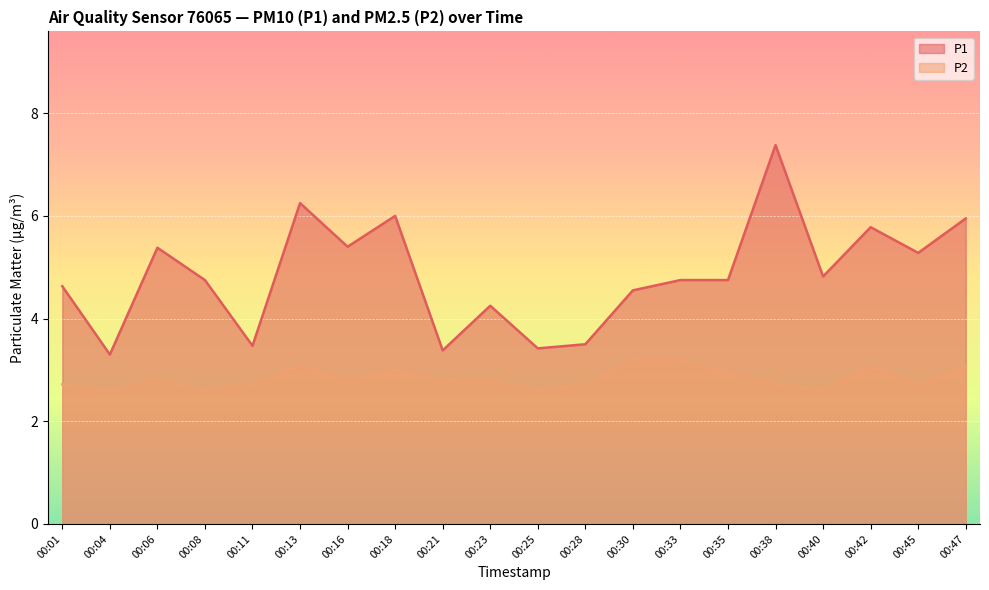

How many lines are shown in the chart?

2